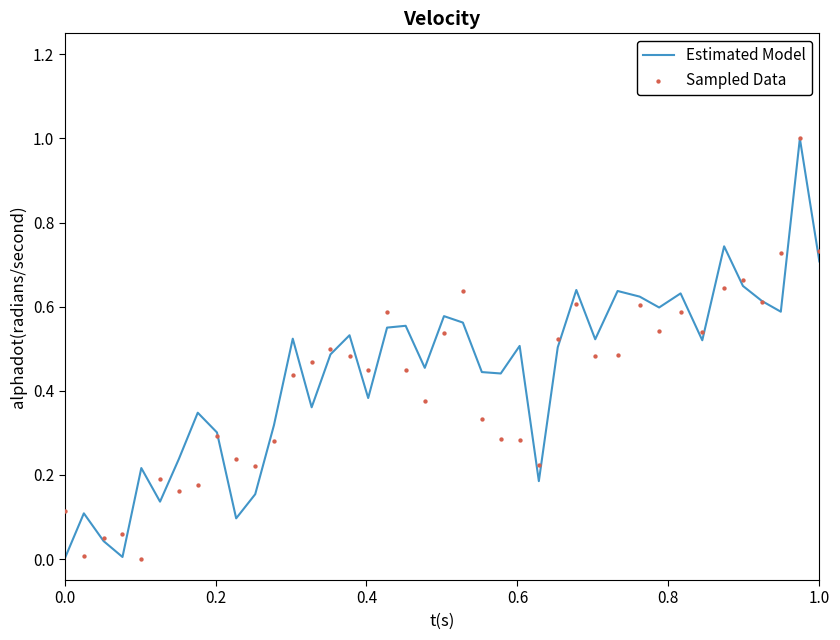

At how many categories does at least one series exceed 0?

40